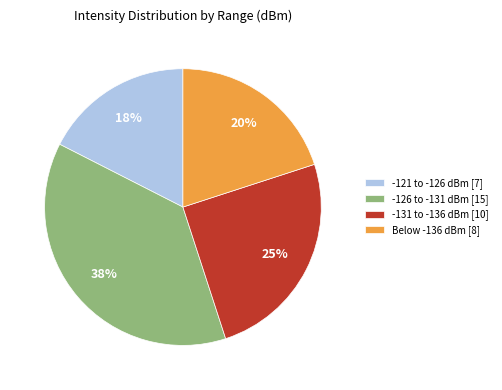

To the nearest percent, what percentage of the pie is Below -136 dBm [8]?

20%